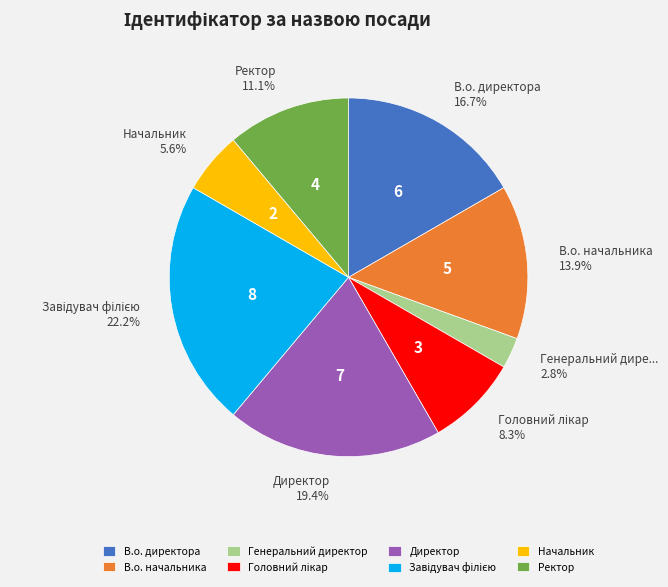

Does any single category account for the majority?

No